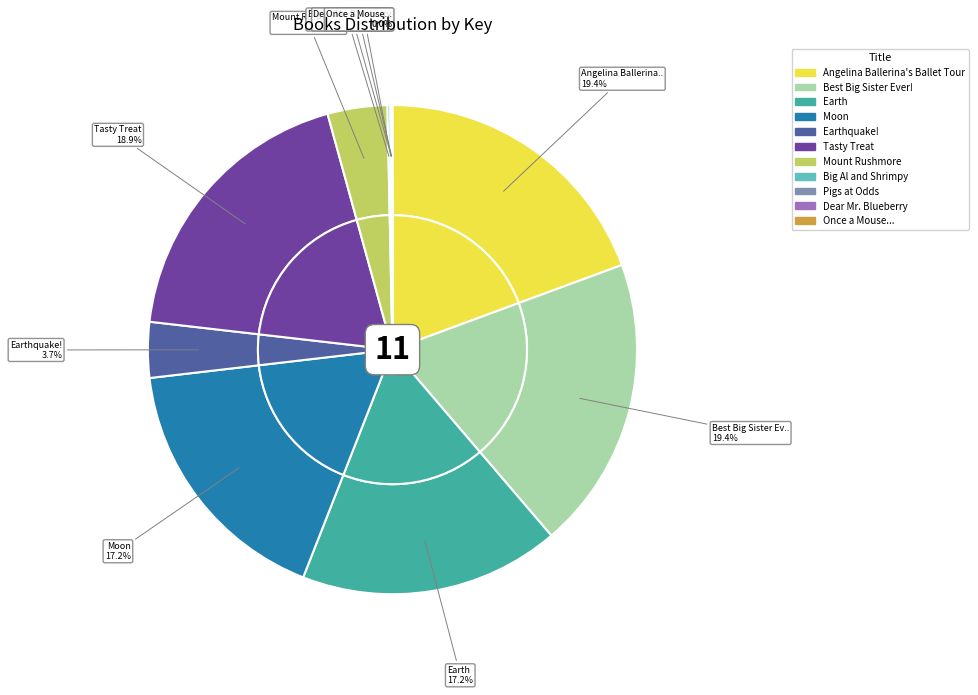

Do Dear Mr. Blueberry and Best Big Sister Ever! together represent more than half of the pie?

No